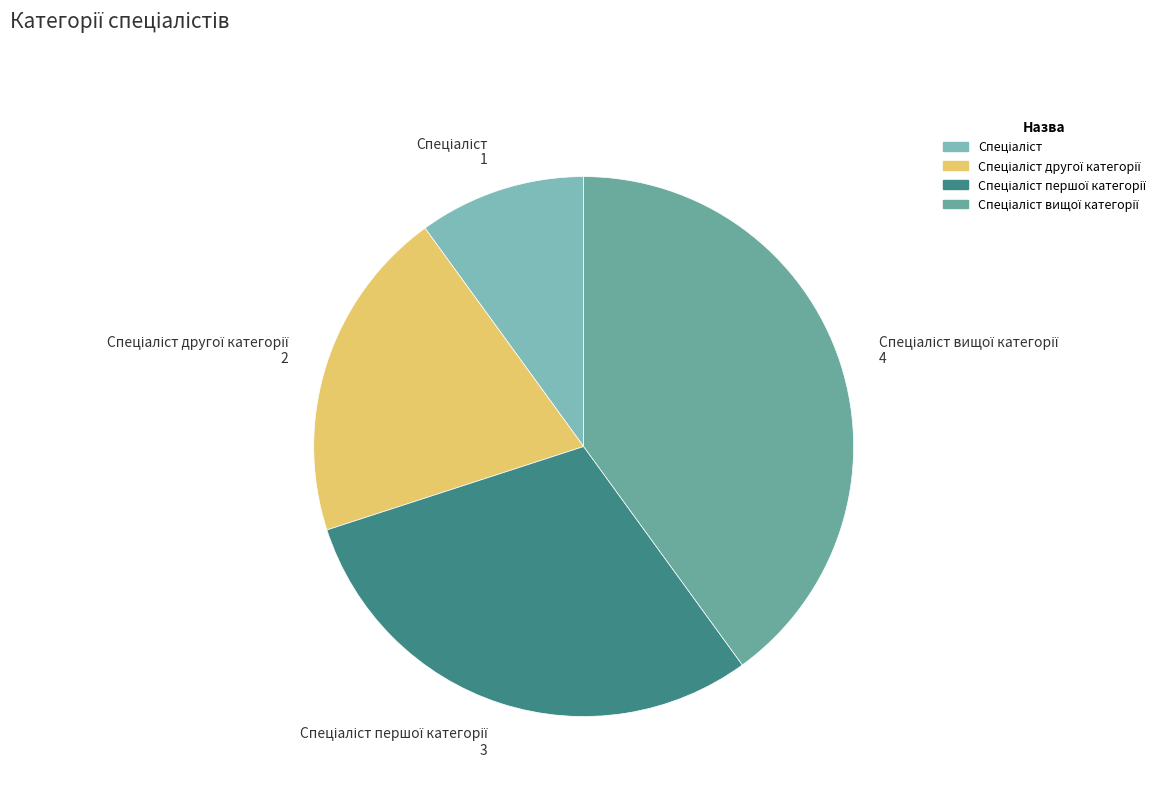

Does any single category account for the majority?

No